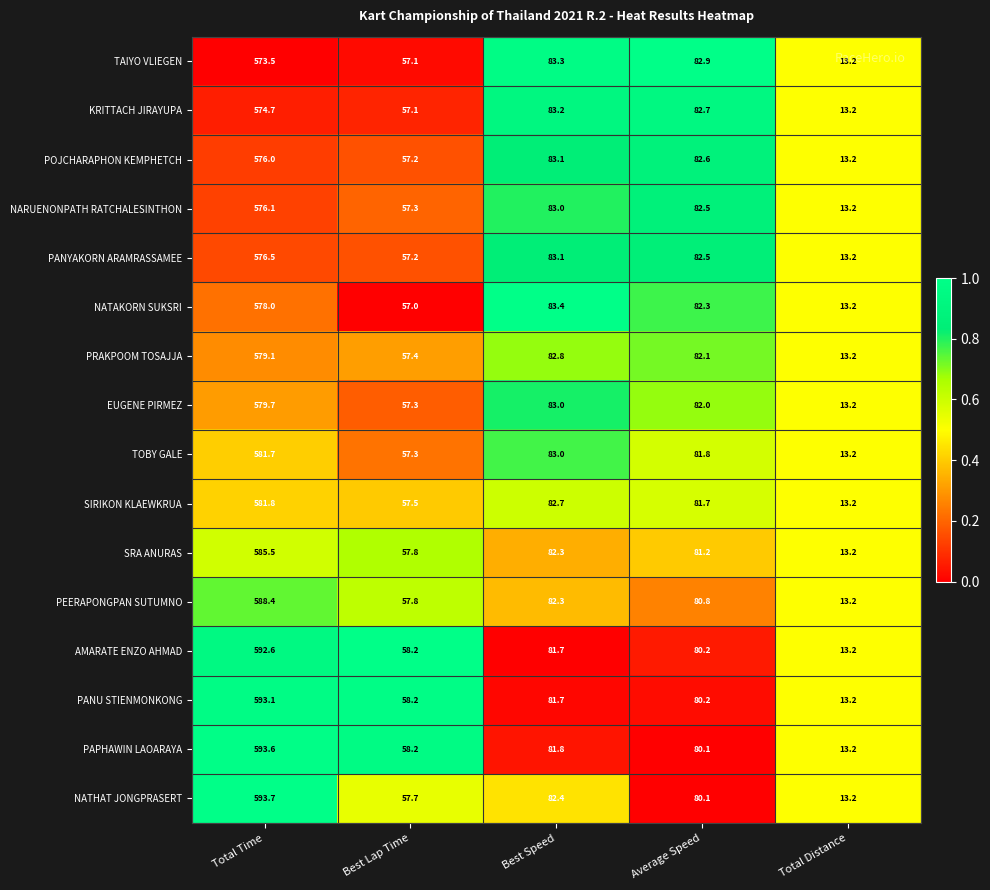

Between Best Speed and Average Speed, which series saw the biggest shift?

NATHAT JONGPRASERT